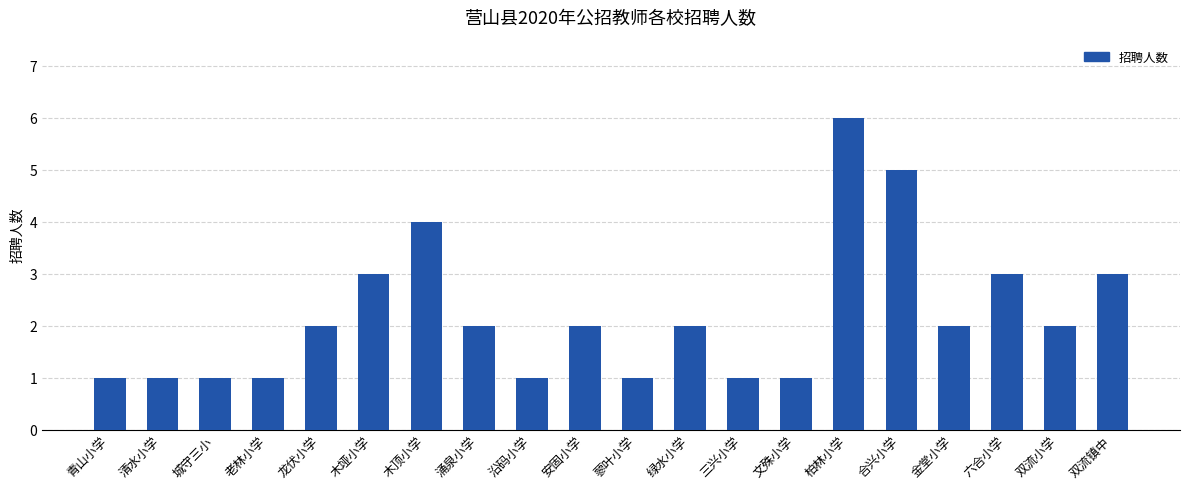

What is the value of the 4th bar from the left?

1